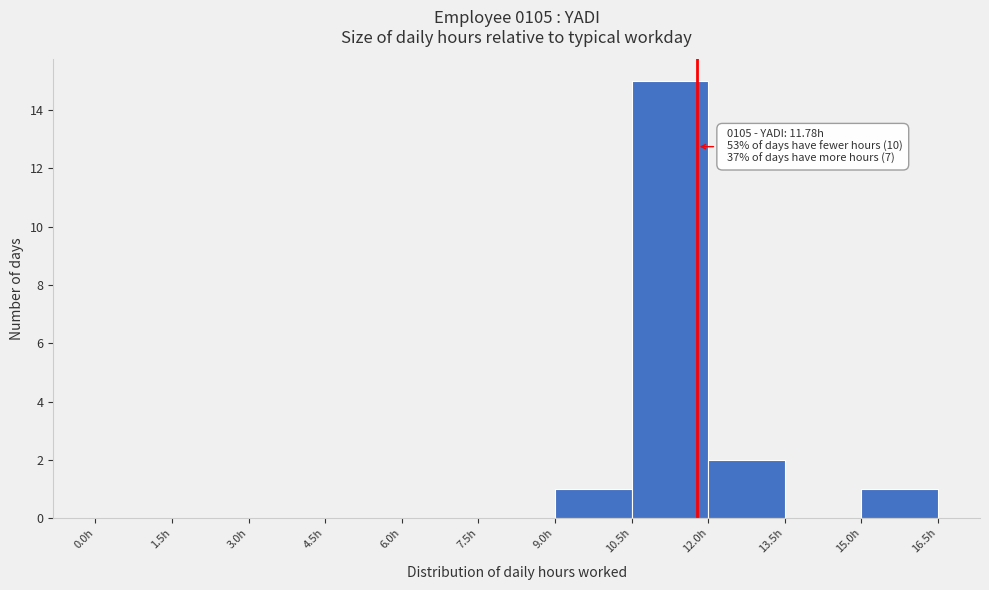

Over which range of the x-axis is the bar tallest?

10.5 to 12.0